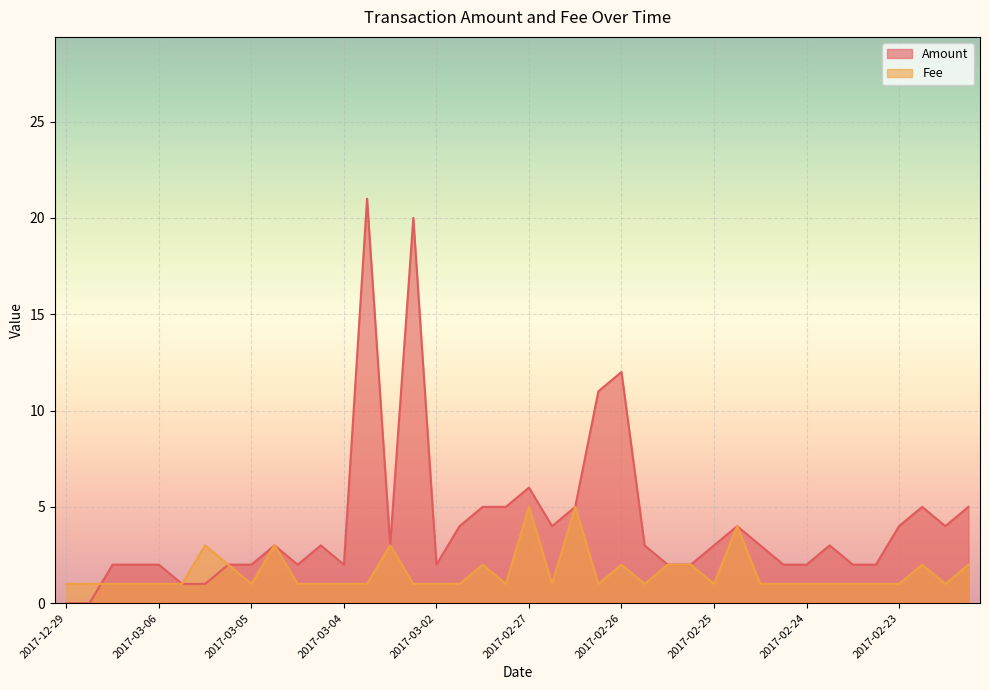

Is the value of Amount at 2017-03-04 greater than the value of Fee at 2017-03-06?

Yes